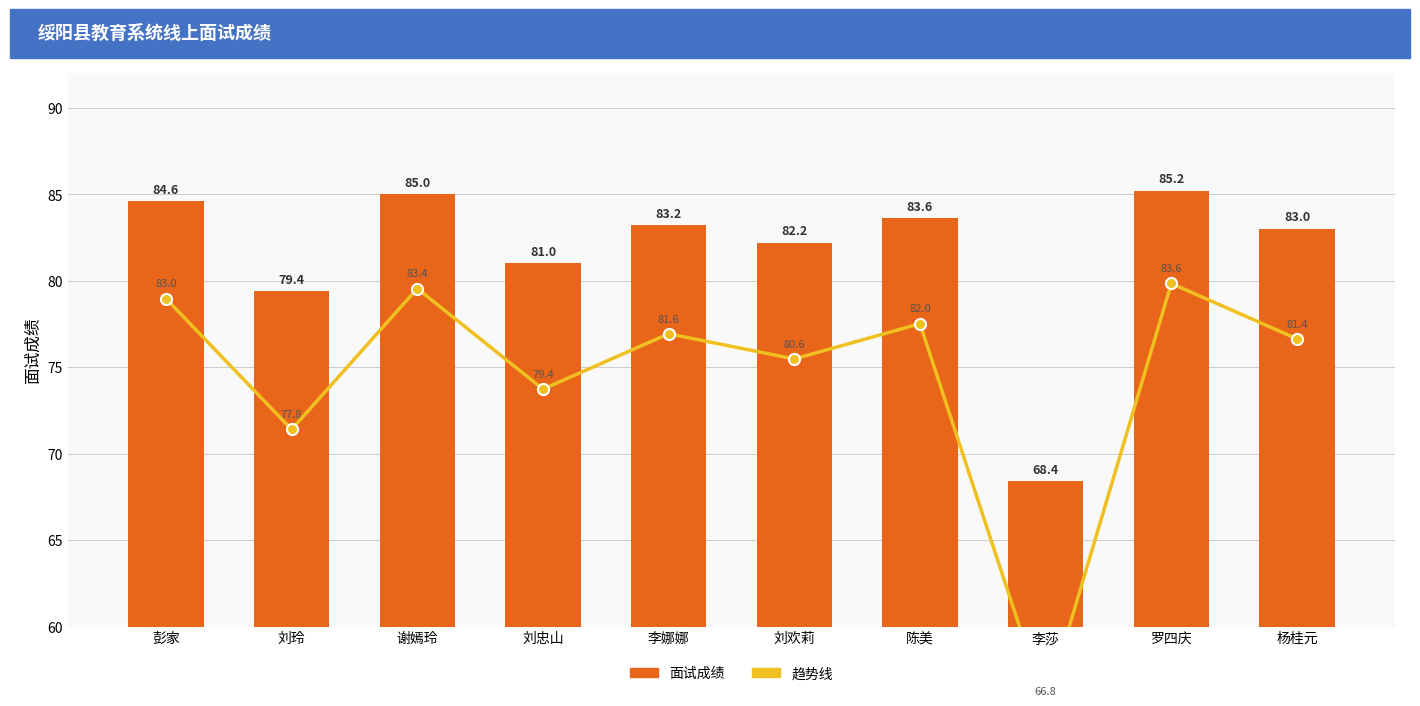

What is the sum of all 面试成绩 values?

815.6